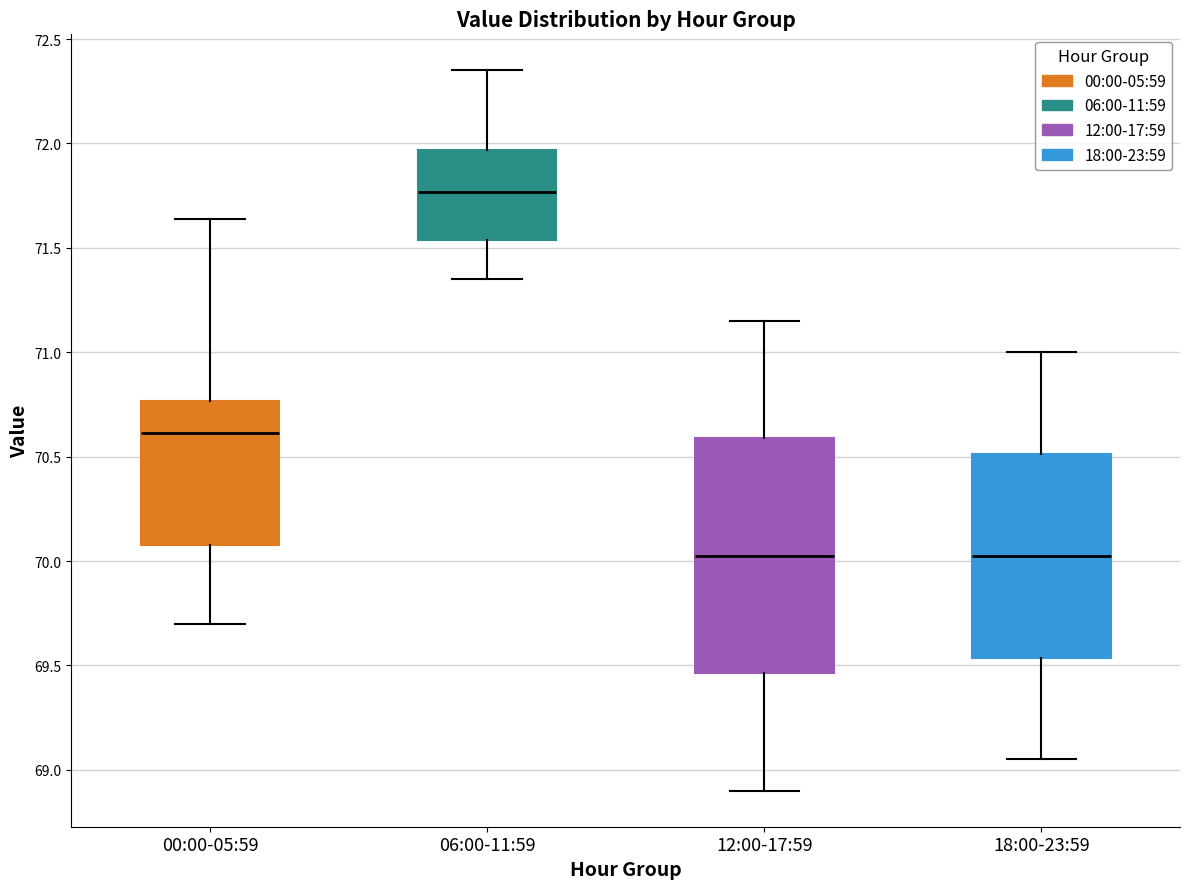

Reading left to right, read every box against the y-axis: the position of its median line, the range the box covers, and the ends of its whiskers. The values are not printed on the chart, so give them approximately, as read against the axis.

00:00-05:59: median 70.60, box 70.10 to 70.75, whiskers 69.70 to 71.65
06:00-11:59: median 71.75, box 71.55 to 71.95, whiskers 71.35 to 72.35
12:00-17:59: median 70.05, box 69.45 to 70.60, whiskers 68.90 to 71.15
18:00-23:59: median 70.05, box 69.55 to 70.50, whiskers 69.05 to 71.00